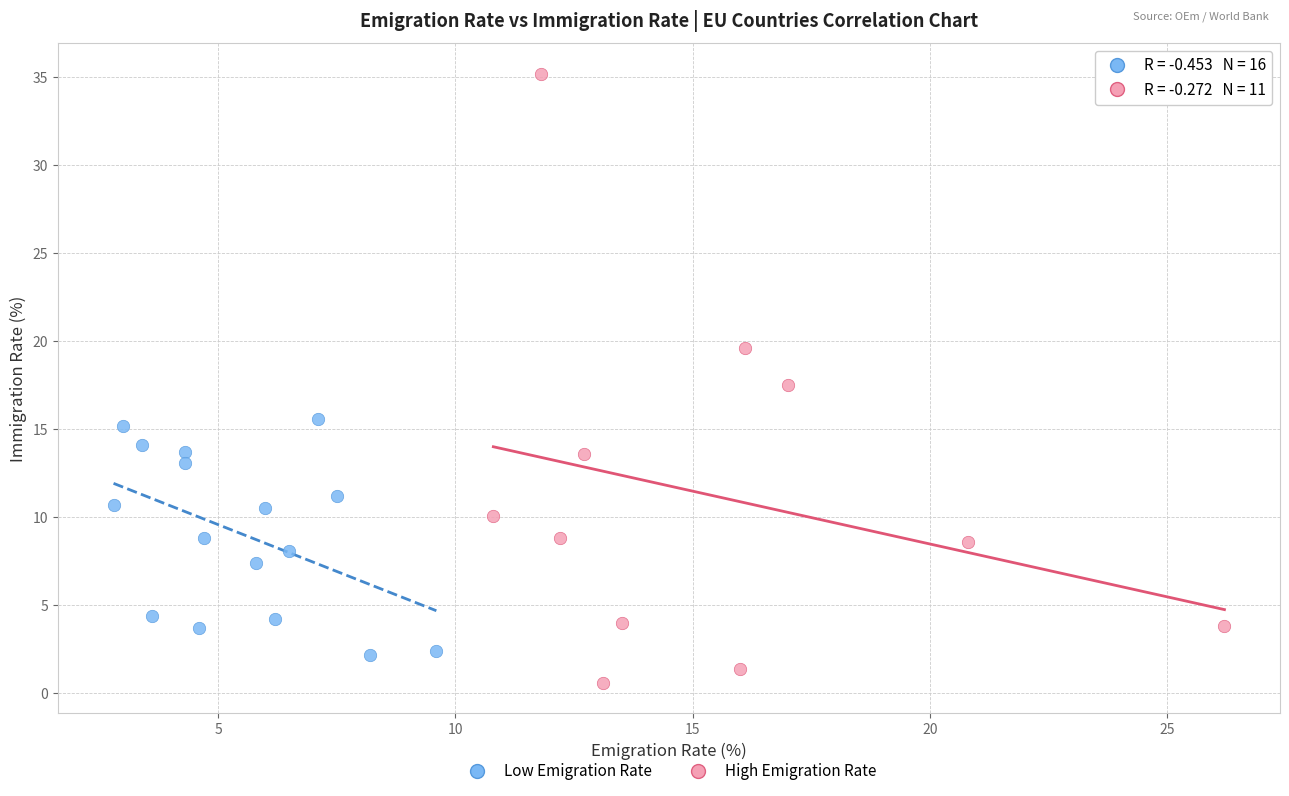

Which series reaches the minimum Y coordinate?

High Emigration Rate